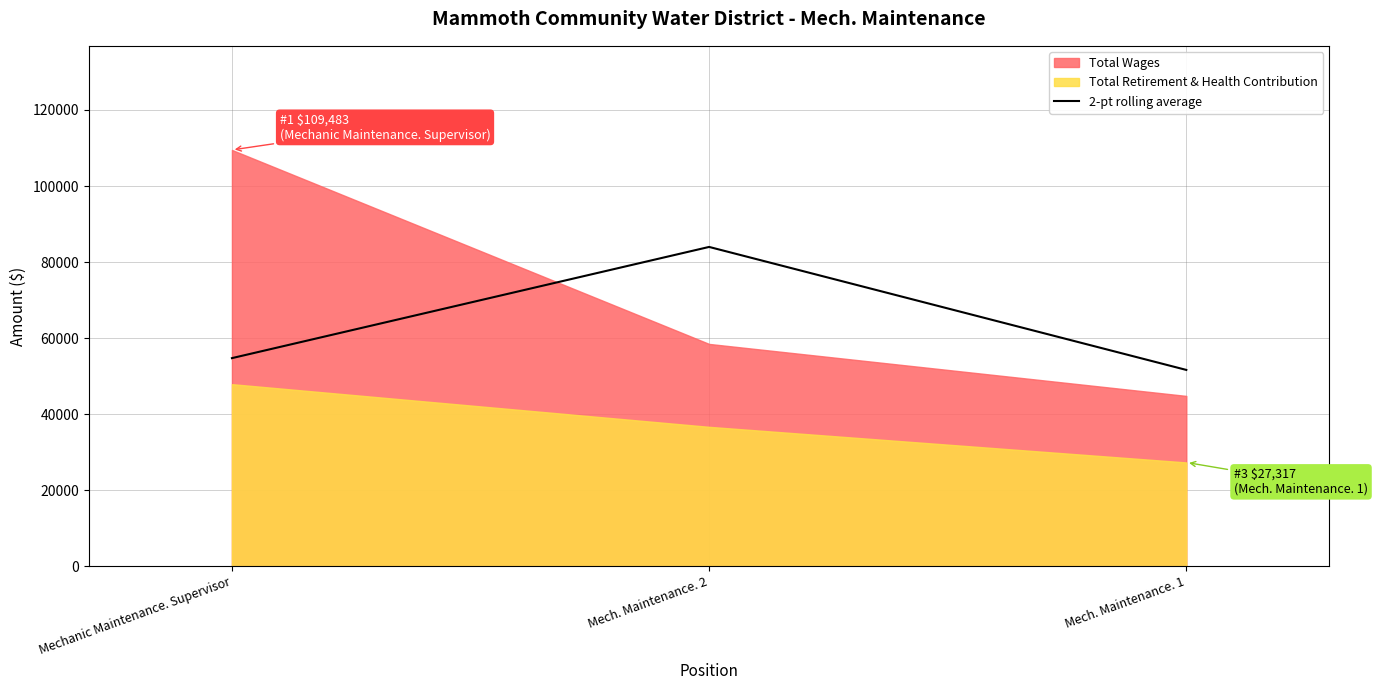

The chart shows a value of 26640.7 at Mechanic Maintenance. Supervisor. True or false?

False